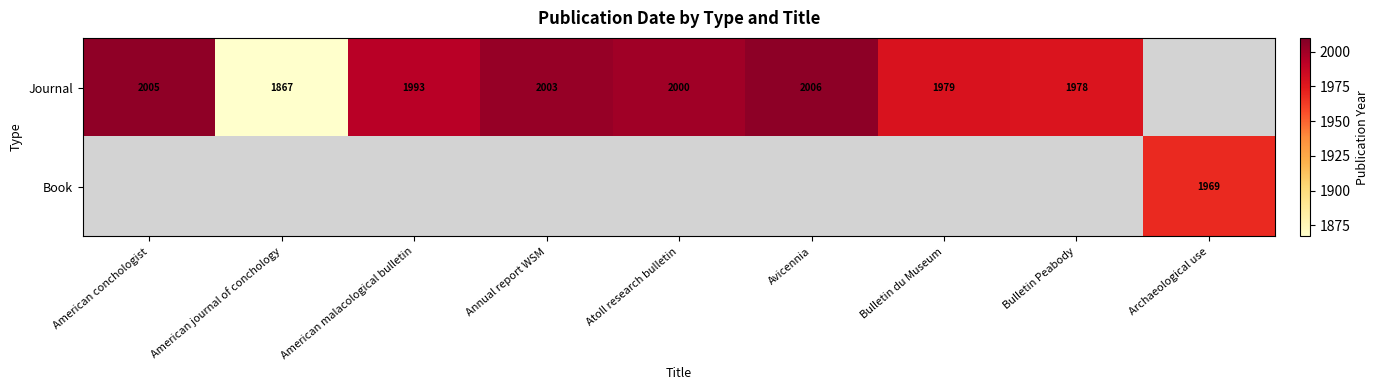

Is the value of Journal at Annual report WSM greater than the value of Book at Archaeological use?

Yes